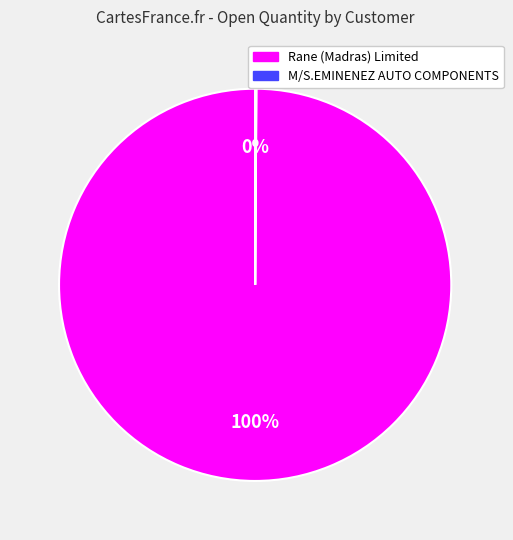

Is there any slice that represents more than half of the pie?

Yes